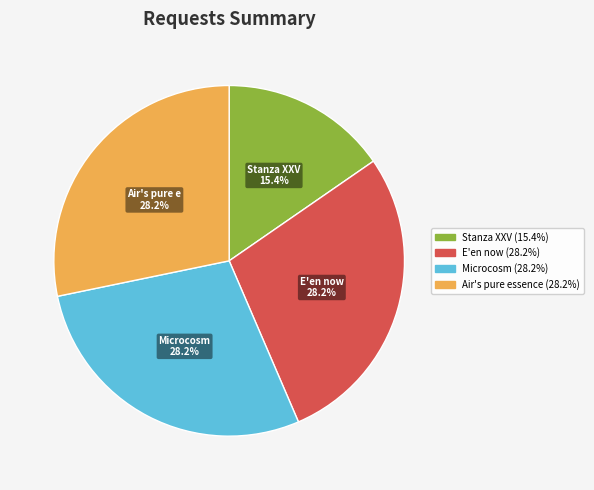

How many slices are in this pie chart?

4